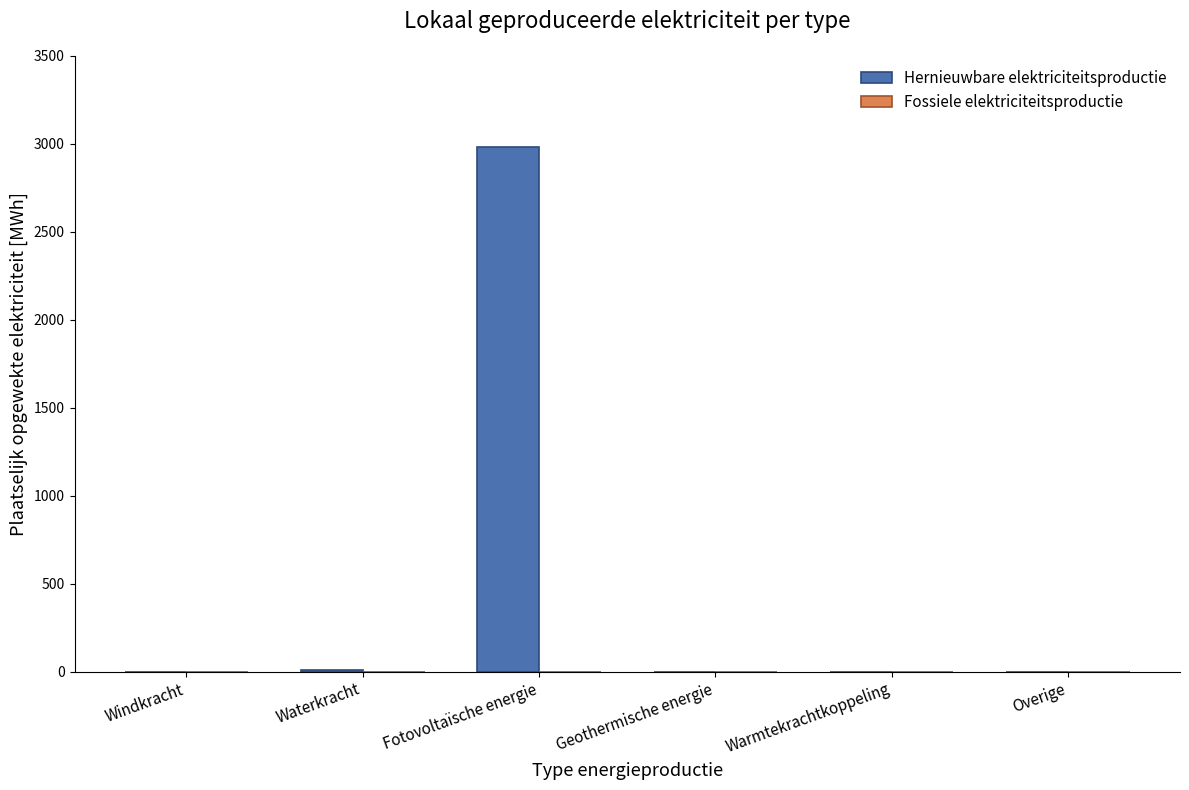

The chart shows a value of 0.0 at Warmtekrachtkoppeling. True or false?

True